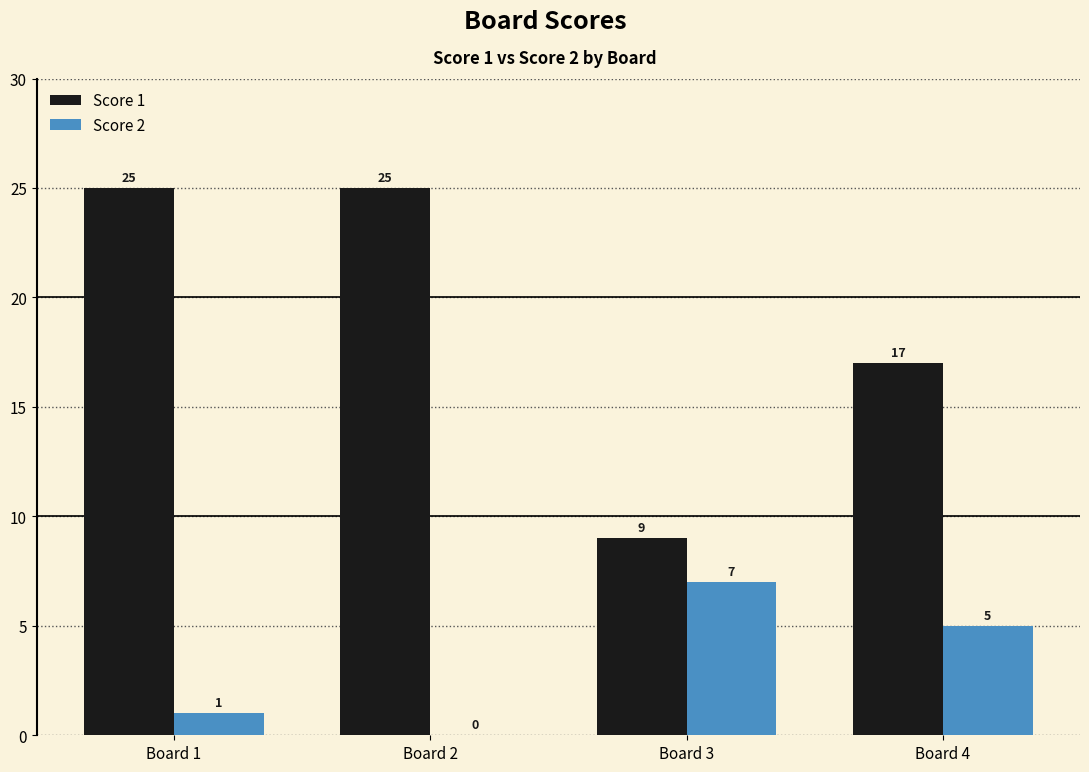

The Score 1 series shows 29 at Board 4. True or false?

False